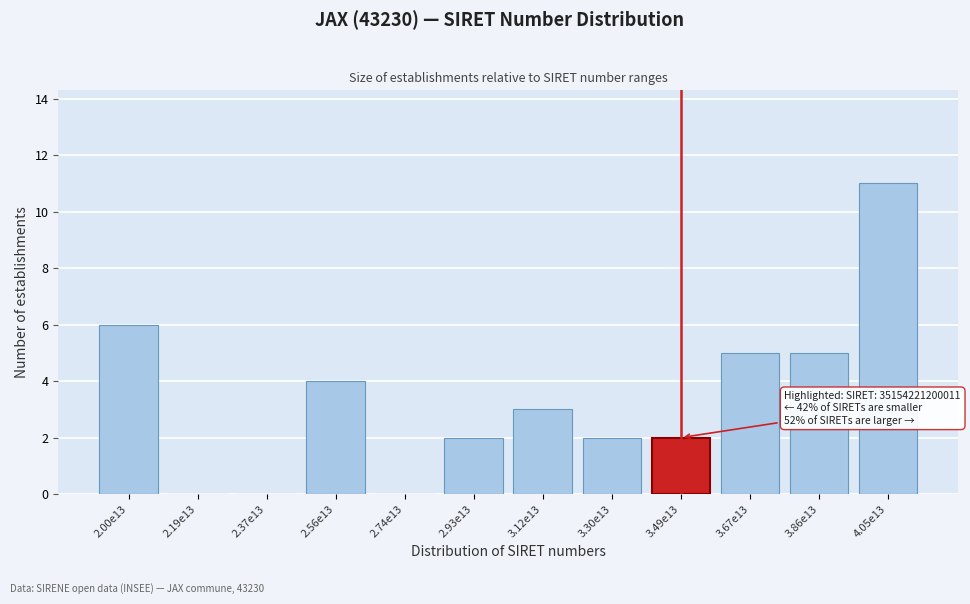

Reading right to left, list all the values displayed in this chart.

4.05e13=11	3.86e13=5	3.67e13=5	3.49e13=2	3.30e13=2	3.12e13=3	2.93e13=2	2.74e13=0	2.56e13=4	2.37e13=0	2.19e13=0	2.00e13=6